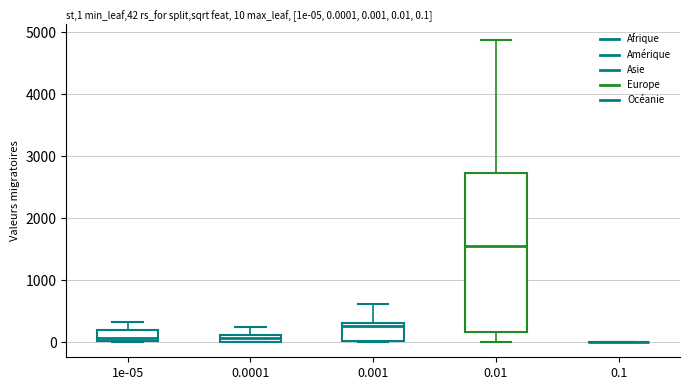

Comparing the boxes themselves (not the whiskers), which one is the tallest?

0.01